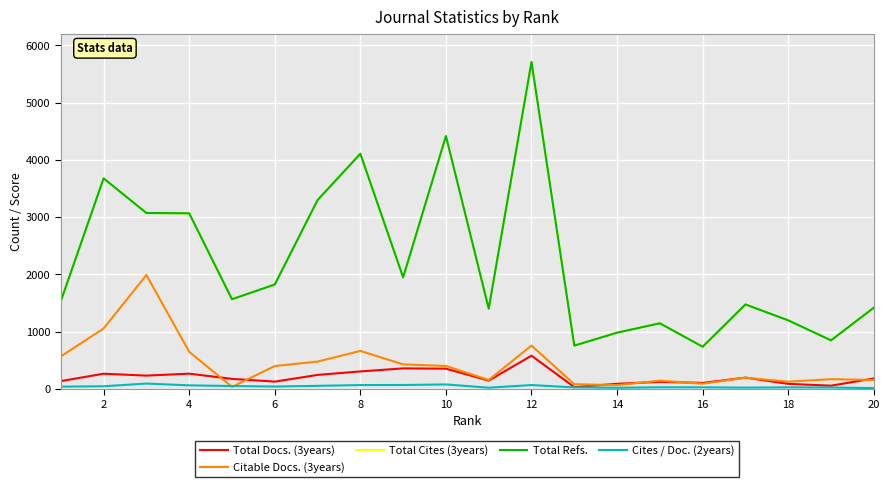

Reading left to right, transcribe all the data shown in this chart.

Total Docs. (3years): 138	267	234	268	177	129	246	307	360	355	147	582	33	91	125	106	199	90	58	184
Citable Docs. (3years): 569	1057	1991	650	37	401	479	665	430	402	158	759	84	68	146	92	197	128	172	158
Total Cites (3years): 1534	3679	3074	3069	1568	1825	3299	4109	1949	4419	1403	5713	758	984	1148	738	1477	1199	850	1420
Total Refs.: 1534	3679	3074	3069	1568	1825	3299	4109	1949	4419	1403	5713	758	984	1148	738	1477	1199	850	1420
Cites / Doc. (2years): 41	48	95	64	52	43	55	69	70	80	23	69	28	22	30	30	24	29	26	16